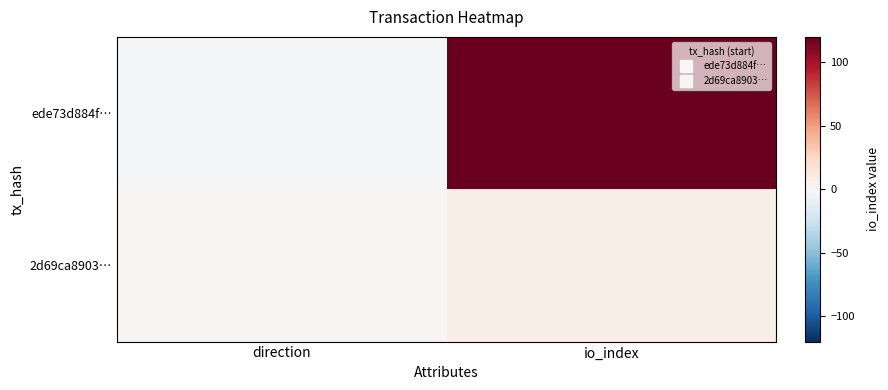

At direction, list the series in order from largest to smallest.

2d69ca8903…, ede73d884f…